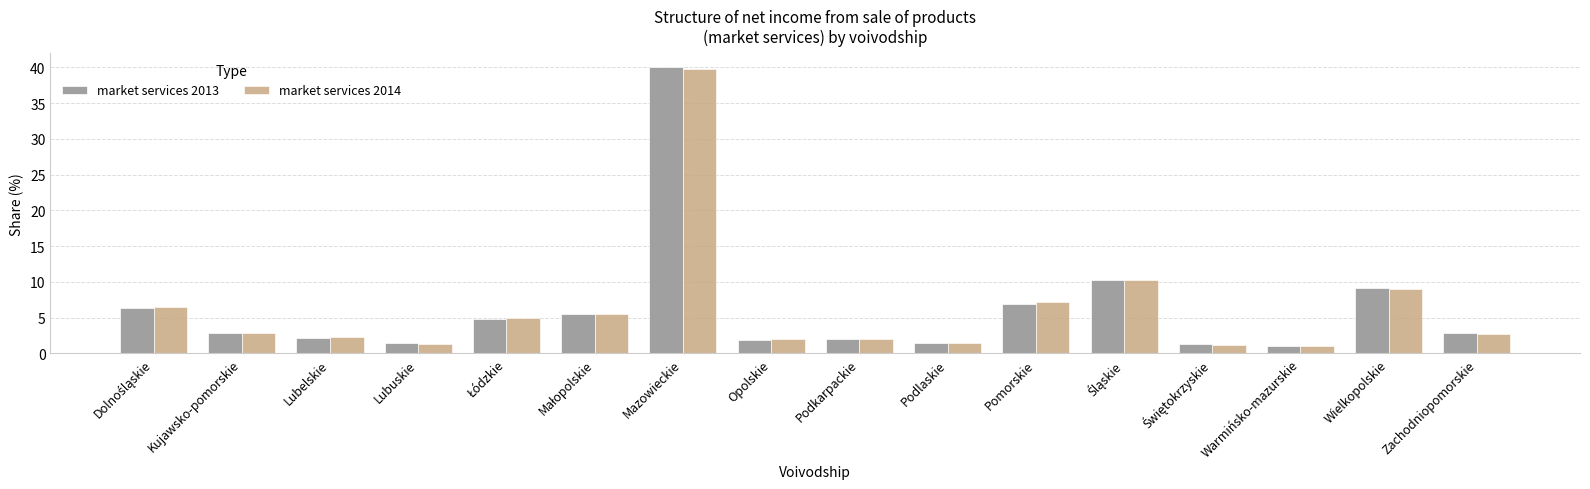

Which series has the widest spread of values?

market services 2013